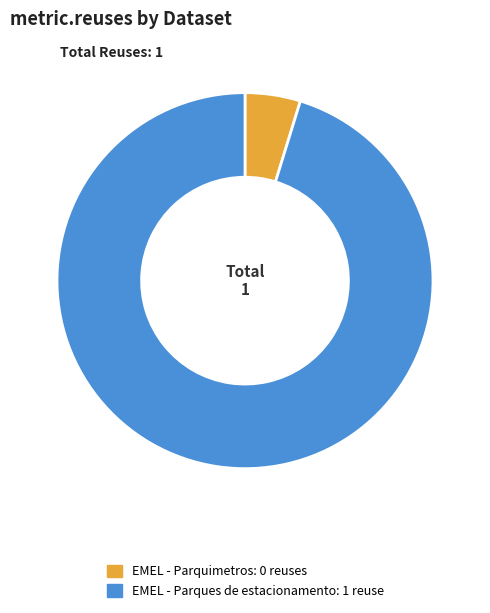

The EMEL - Parquimetros slice represents 19% of the pie. True or false?

False